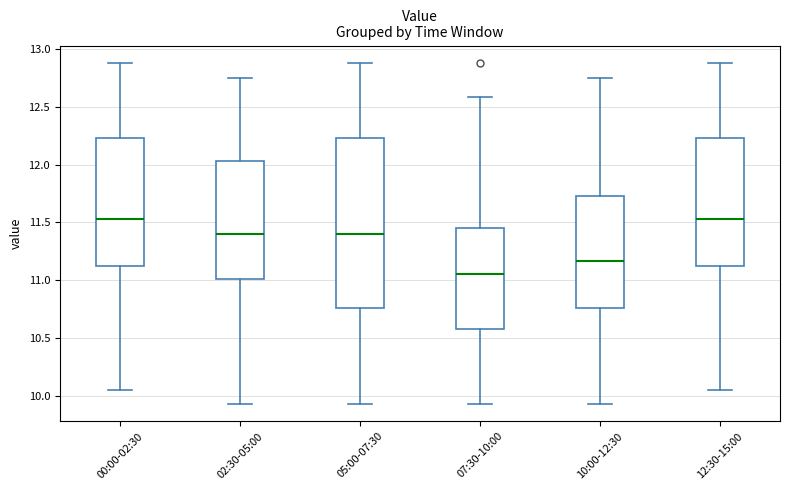

Where is the upper edge of the box for 10:00-12:30 on the y-axis? The values are not printed on the chart, so give them approximately, as read against the axis.

11.75